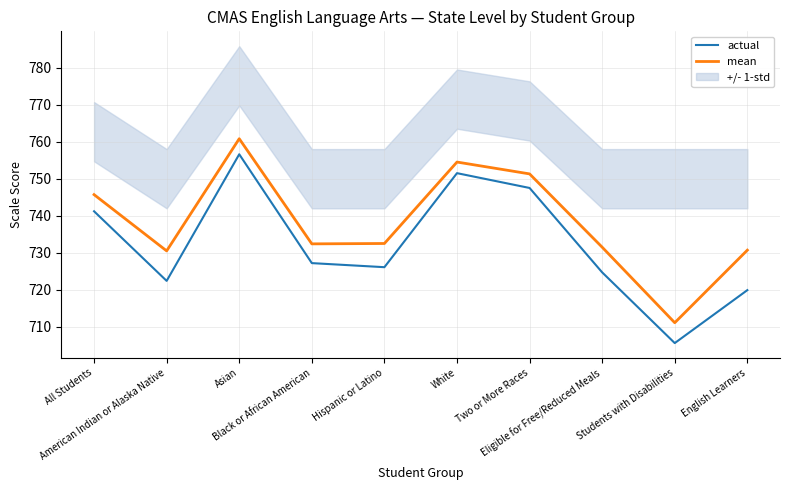

At which category is the sum across all series the highest?

Asian